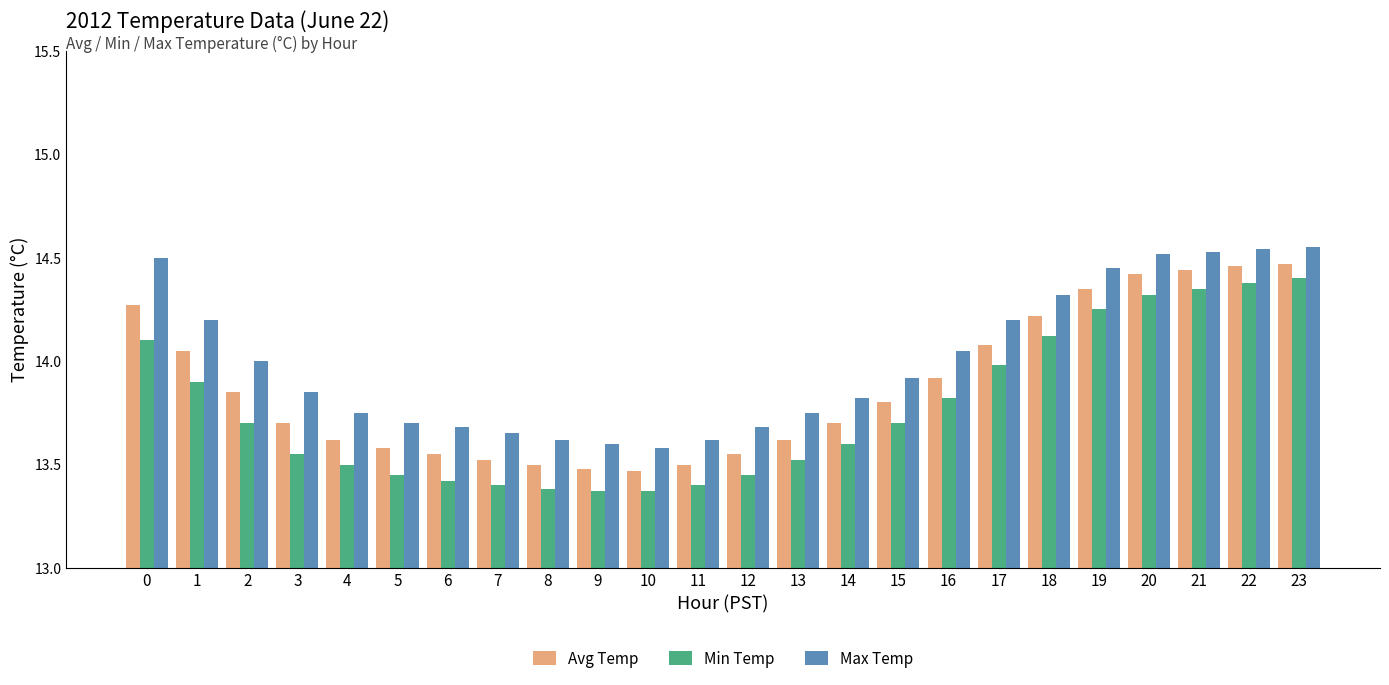

Rank the series by their average value, from highest to lowest.

Max Temp, Avg Temp, Min Temp